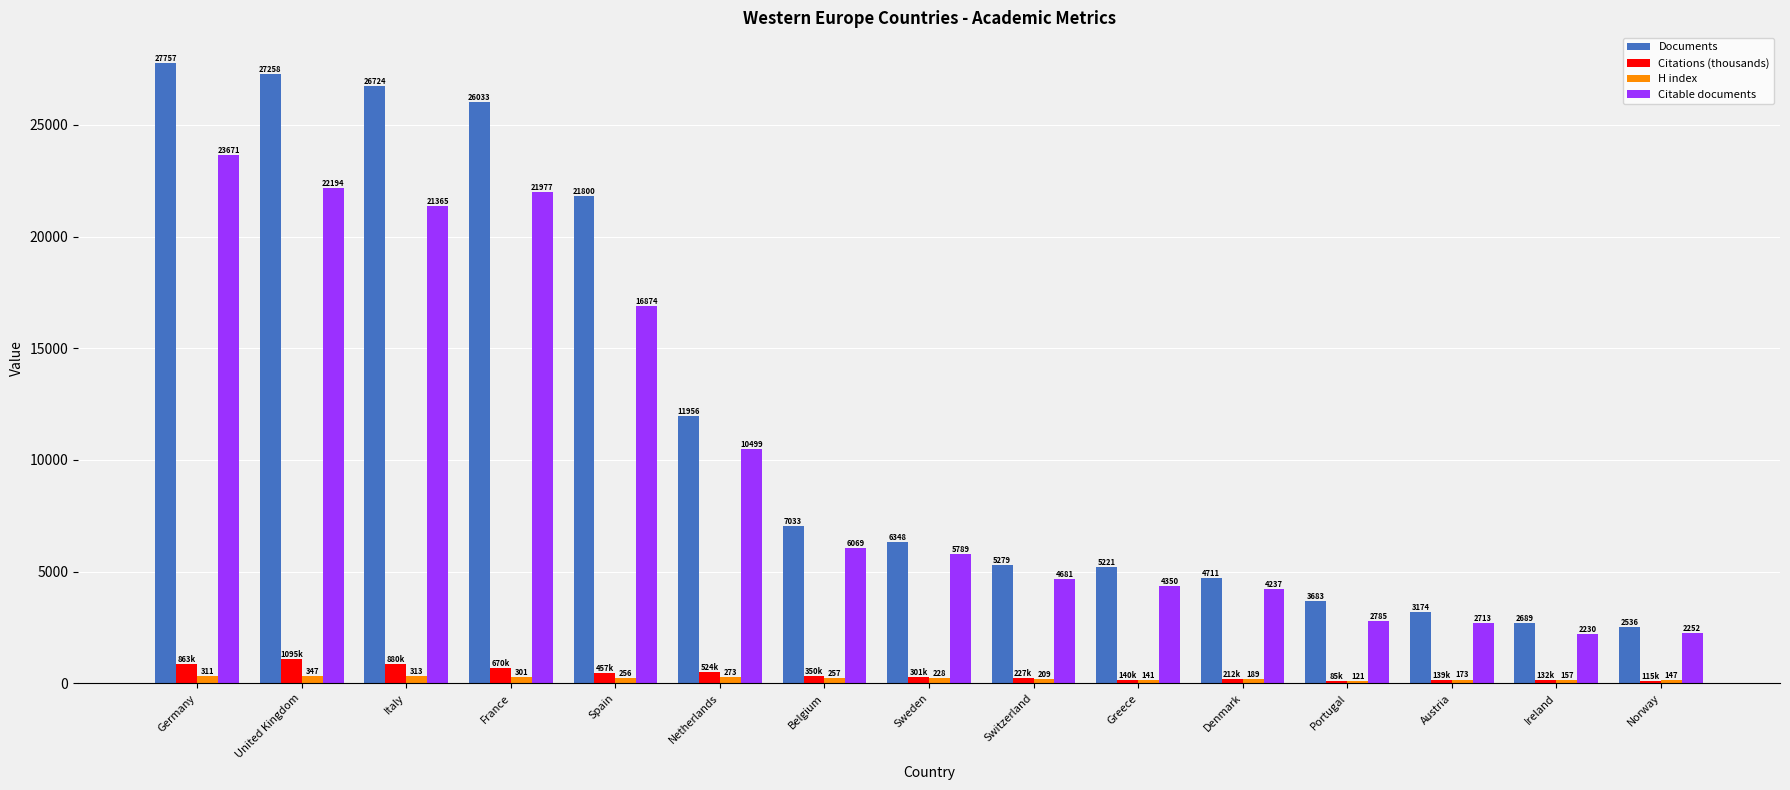

True or false: Documents has a value of 5221.0 at Greece.

True